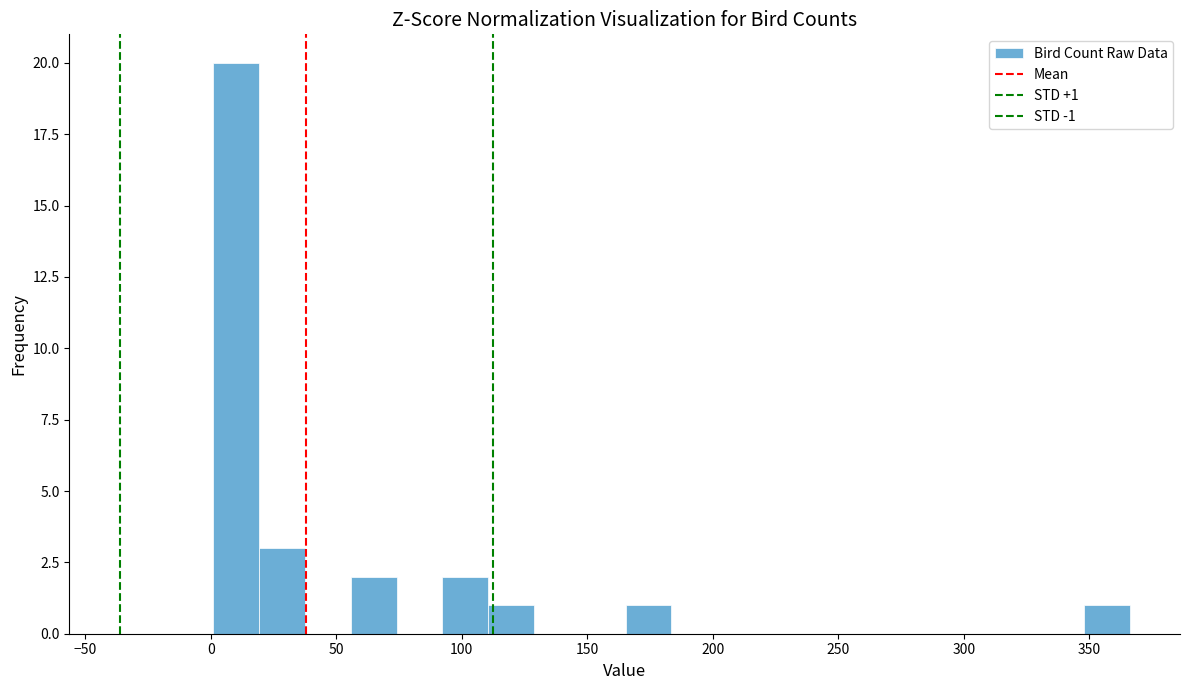

Around what value on the x-axis is the tallest bar? Give the approximate position of its centre, as read against the axis.

10